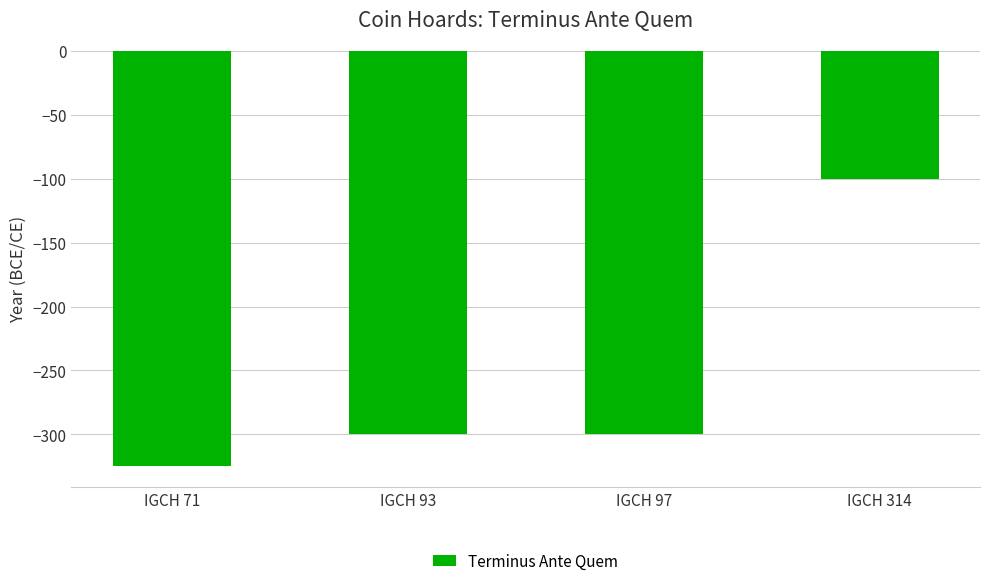

What is the minimum value shown in the chart?

-325